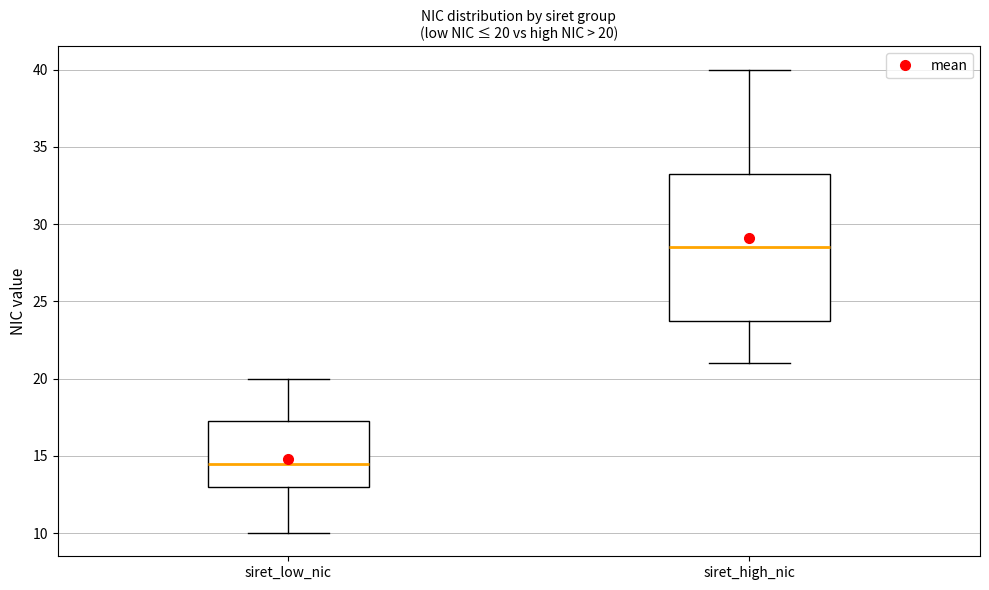

Which box is the tallest, from its lower edge to its upper edge?

siret_high_nic